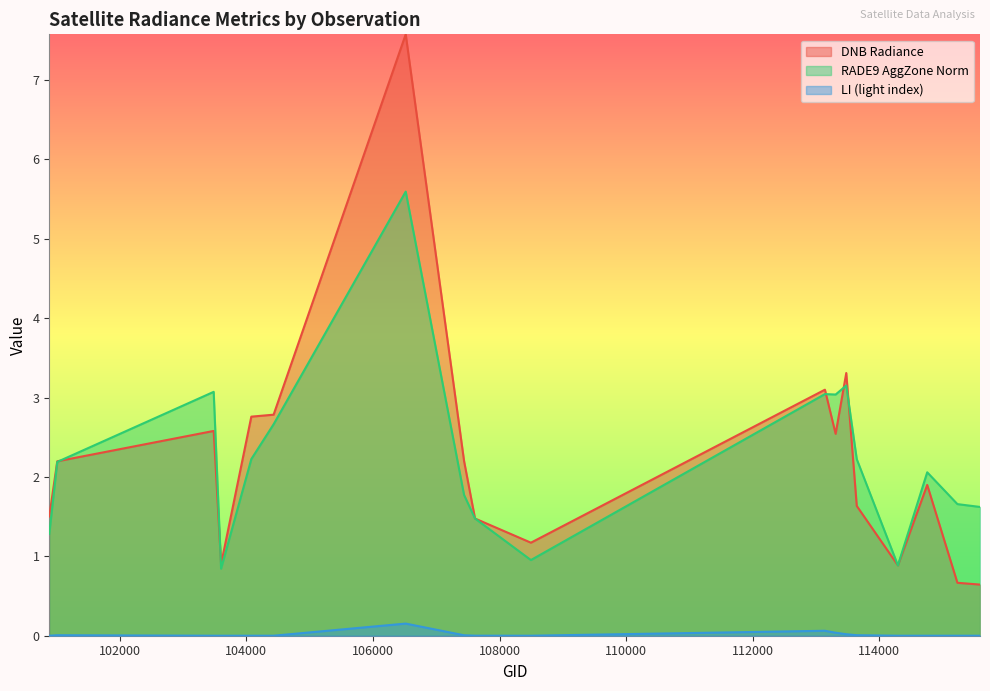

What are all the series names shown in the legend?

DNB Radiance, RADE9 AggZone Norm, LI (light index)